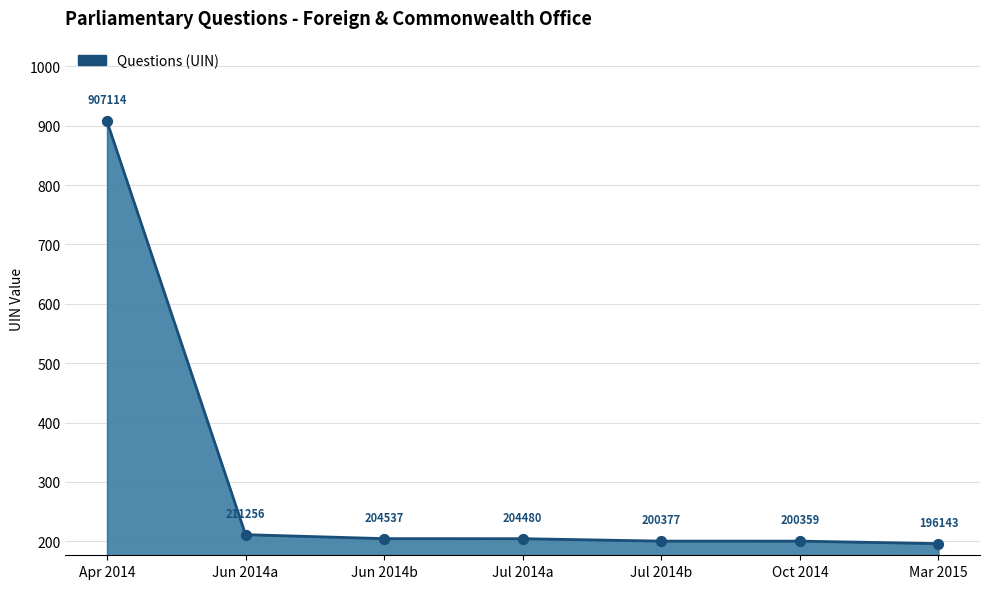

What is the ratio of the value at Apr 2014 to the value at Jun 2014b?

4.4